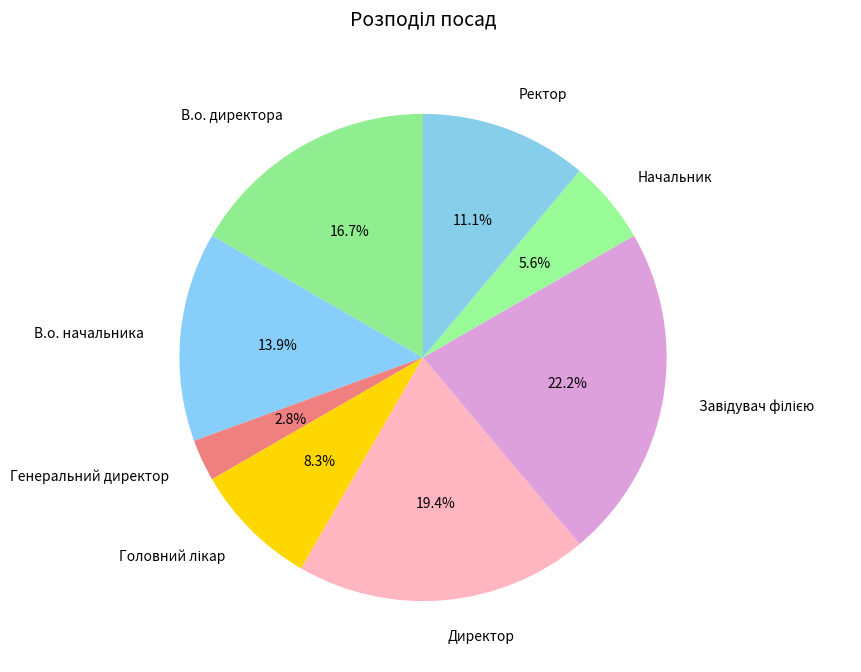

To the nearest percent, what portion does В.о. начальника represent?

14%